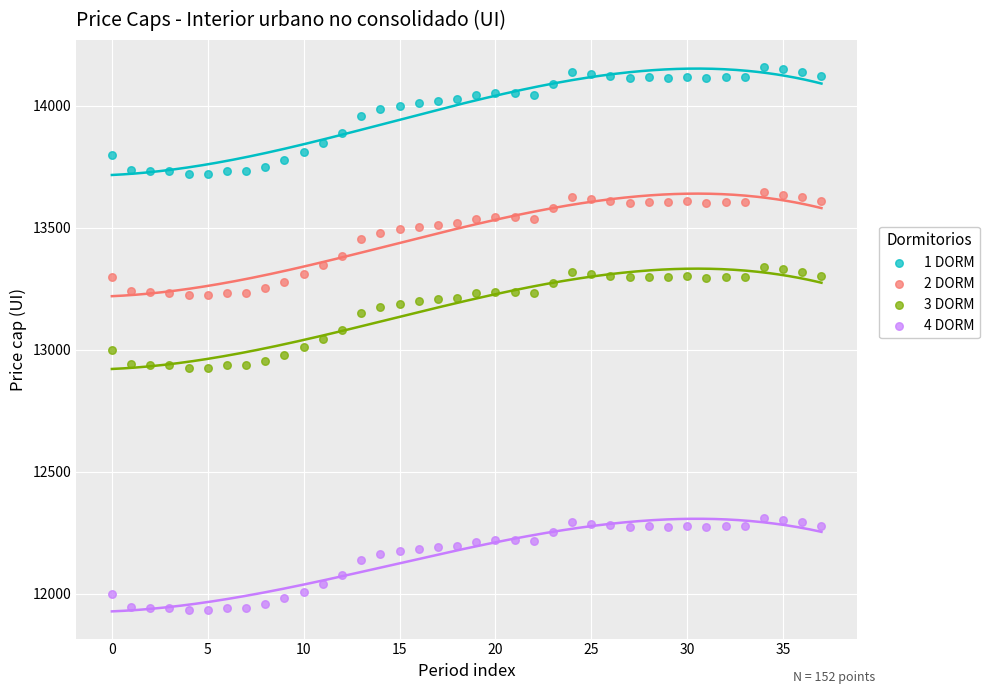

Which series reaches the maximum Y coordinate?

1 DORM